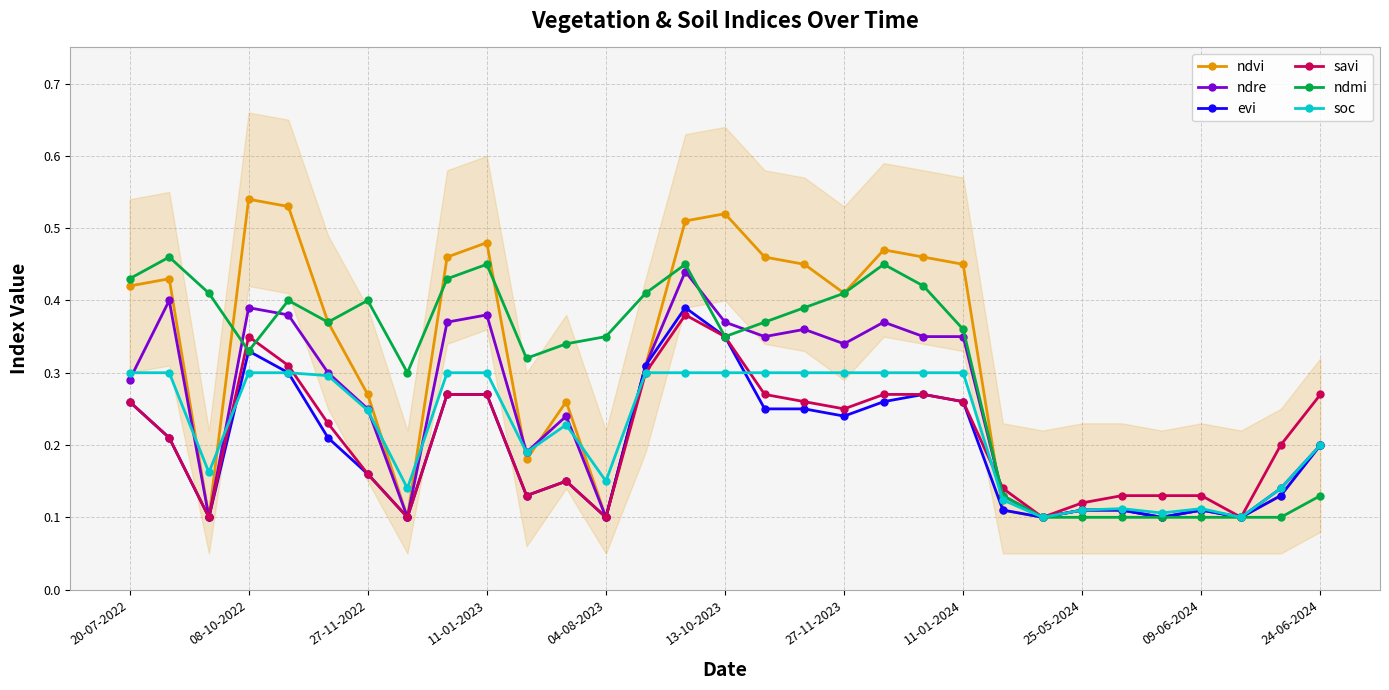

The soc series shows 0.3 at 24-06-2024. True or false?

False